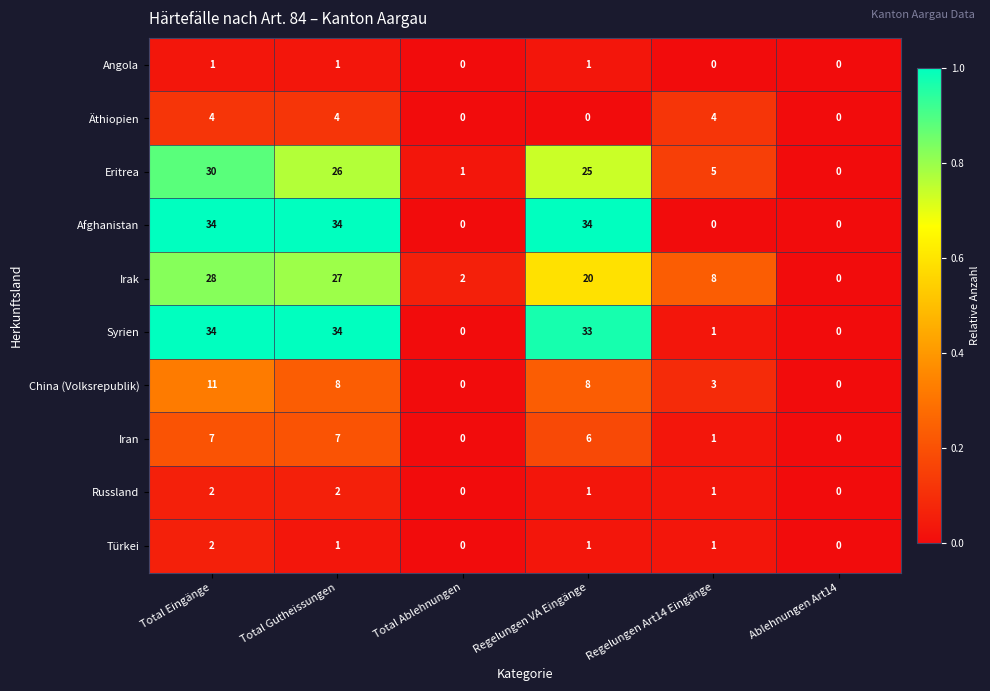

At which category is the sum across all series the highest?

Total Eingänge